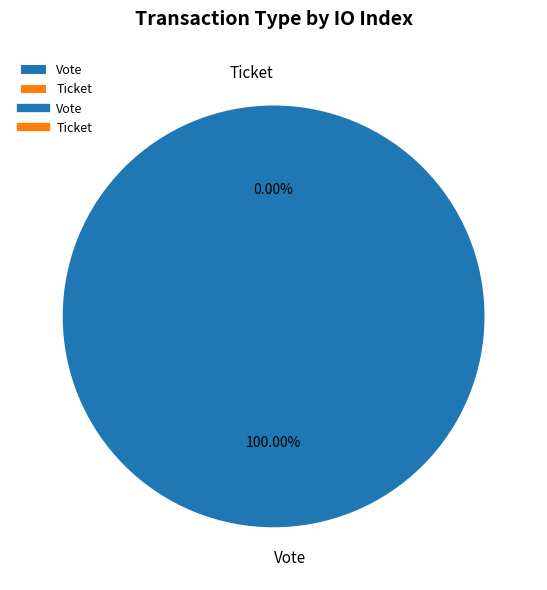

Which slice represents more than half of the pie?

Vote